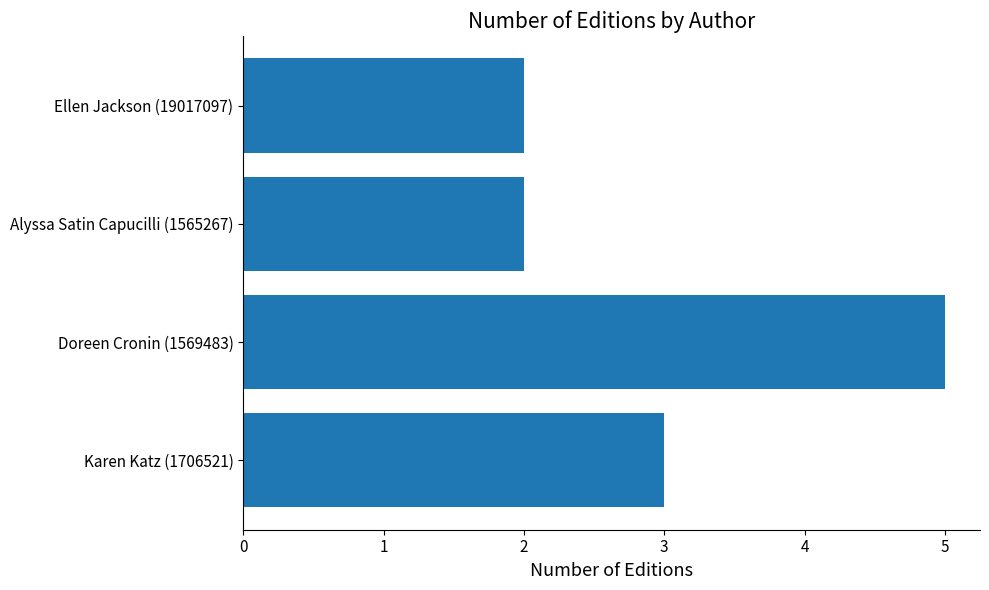

What is the average value?

3